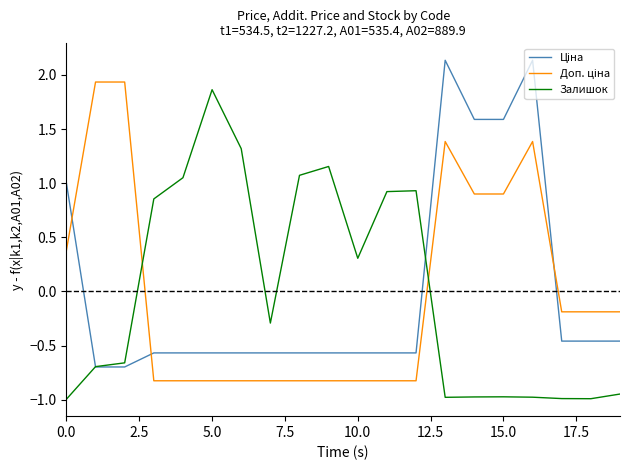

Does the chart display data point markers on the line(s)?

No